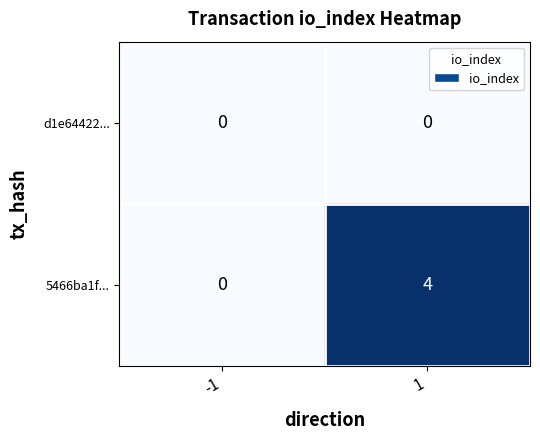

Between -1 and 1, which series saw the biggest shift?

5466ba1f...